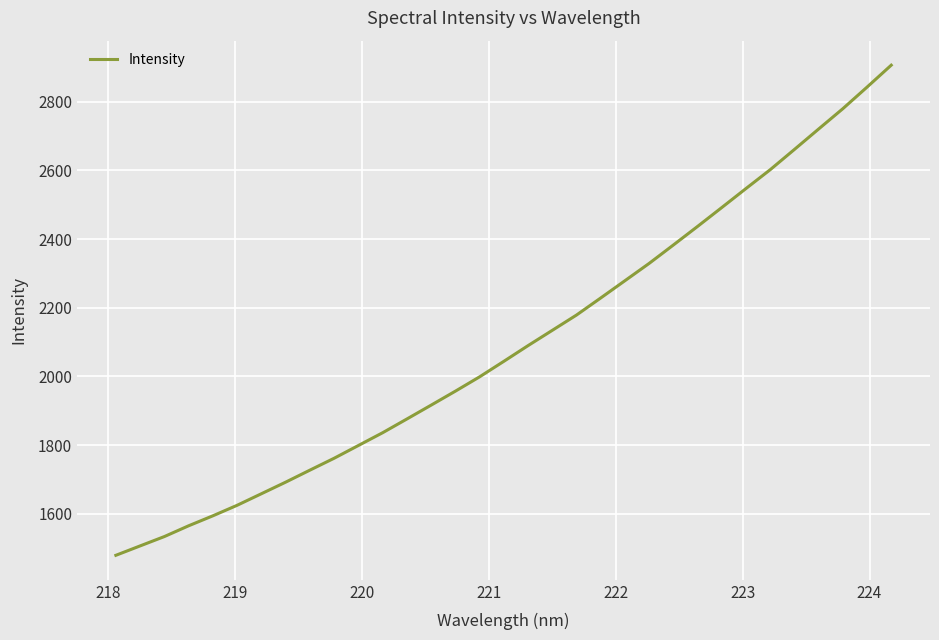

What is the minimum value shown in the chart?

1479.4